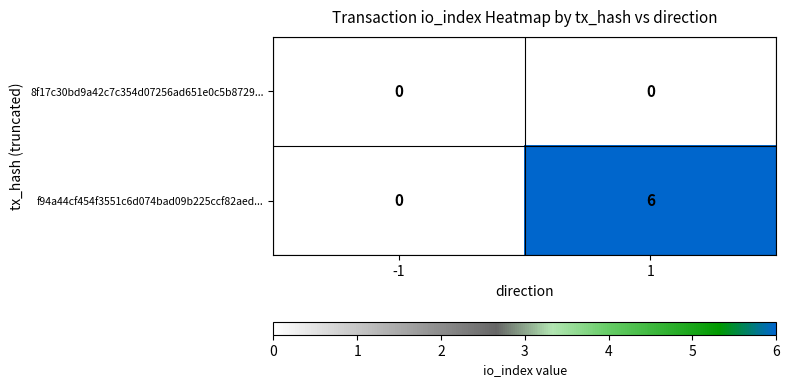

Reading right to left, extract all data points from this chart.

8f17c30bd9a42c7c354d07256ad651e0c5b8729...: 0	0
f94a44cf454f3551c6d074bad09b225ccf82aed...: 6	0